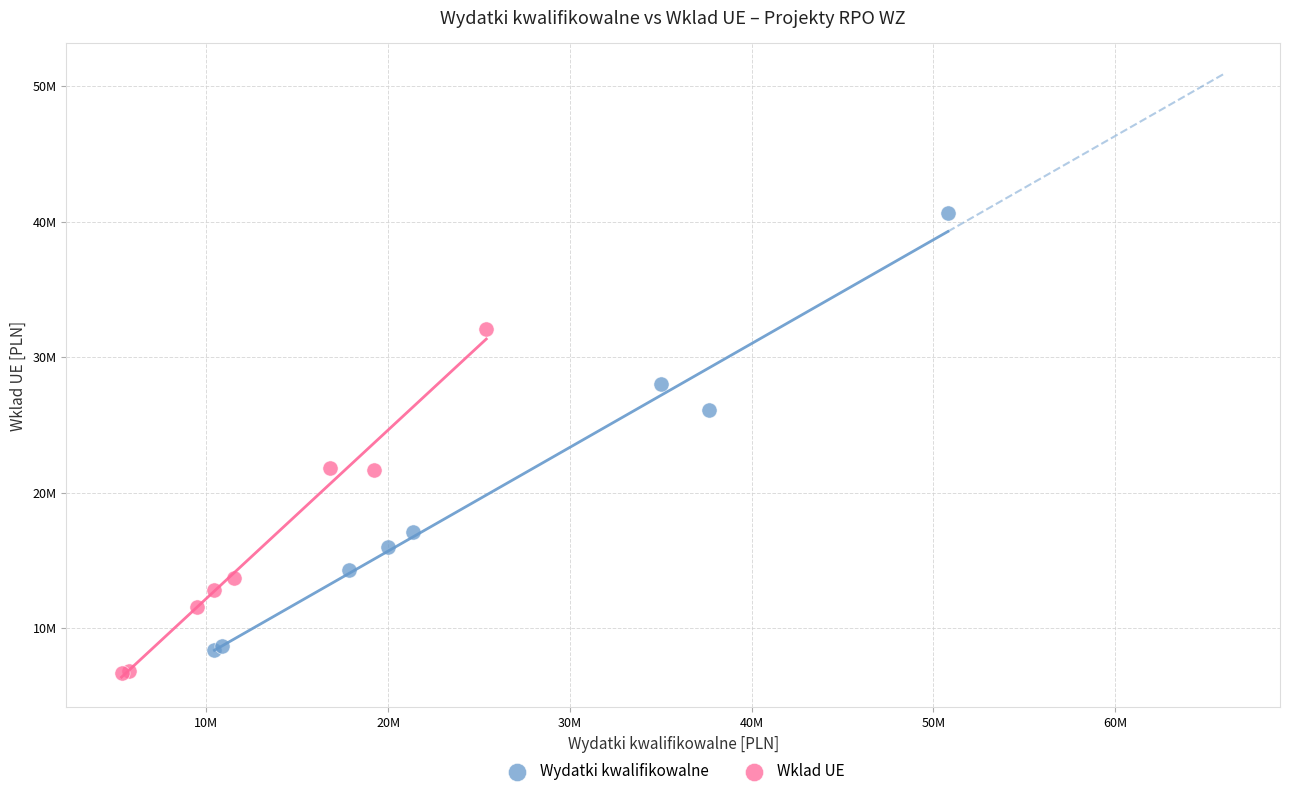

Which series reaches the minimum Y coordinate?

Wklad UE